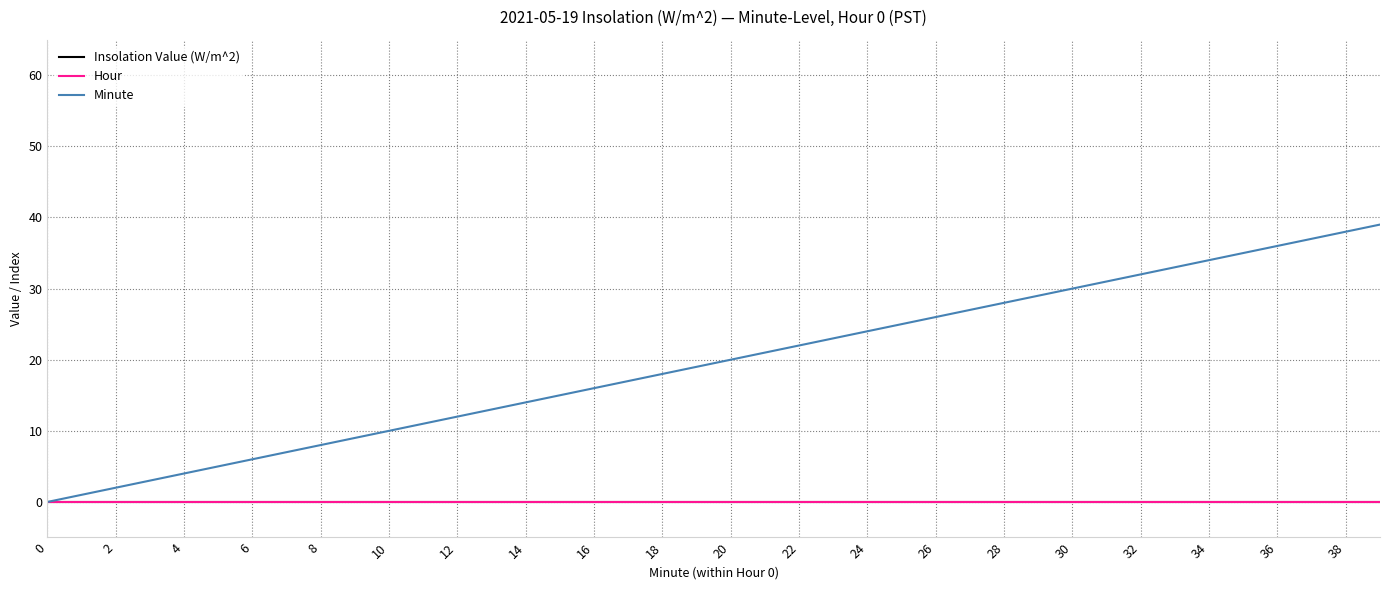

Which series has the largest total across all categories?

Minute